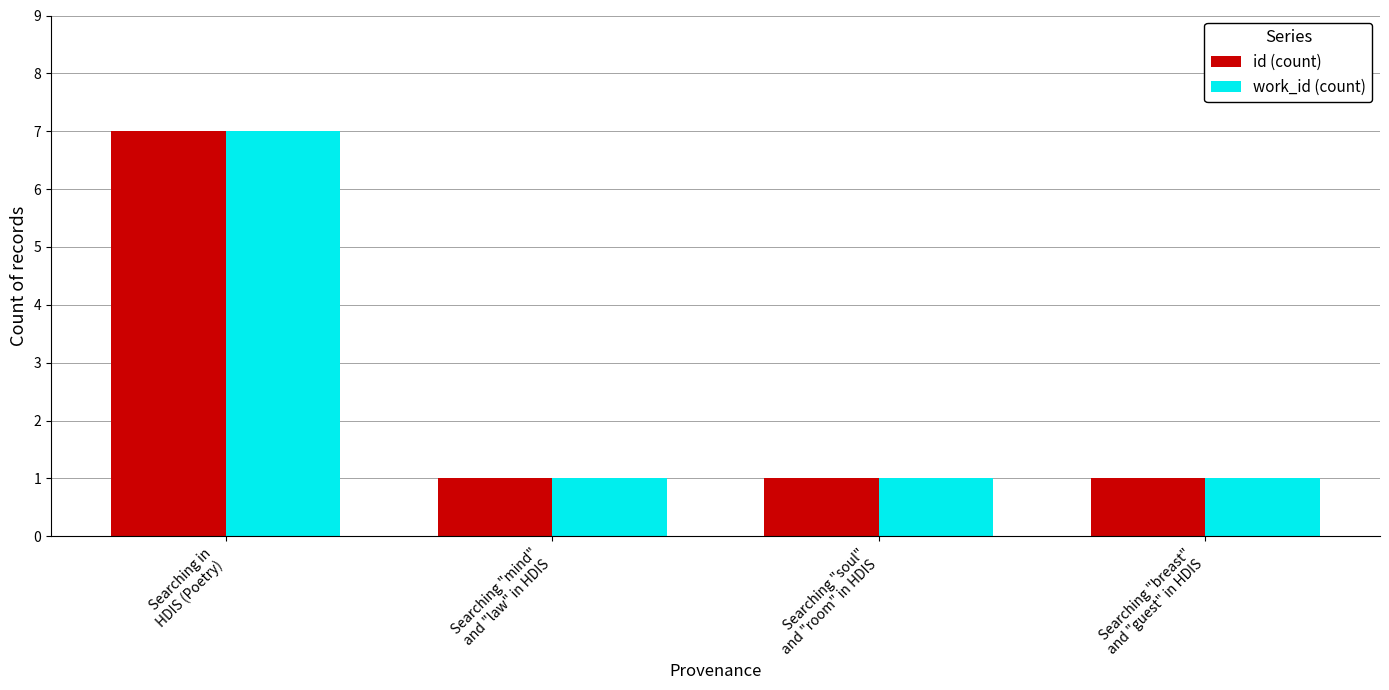

What value does the work_id (count) series have at Searching "breast"
and "guest" in HDIS?

1